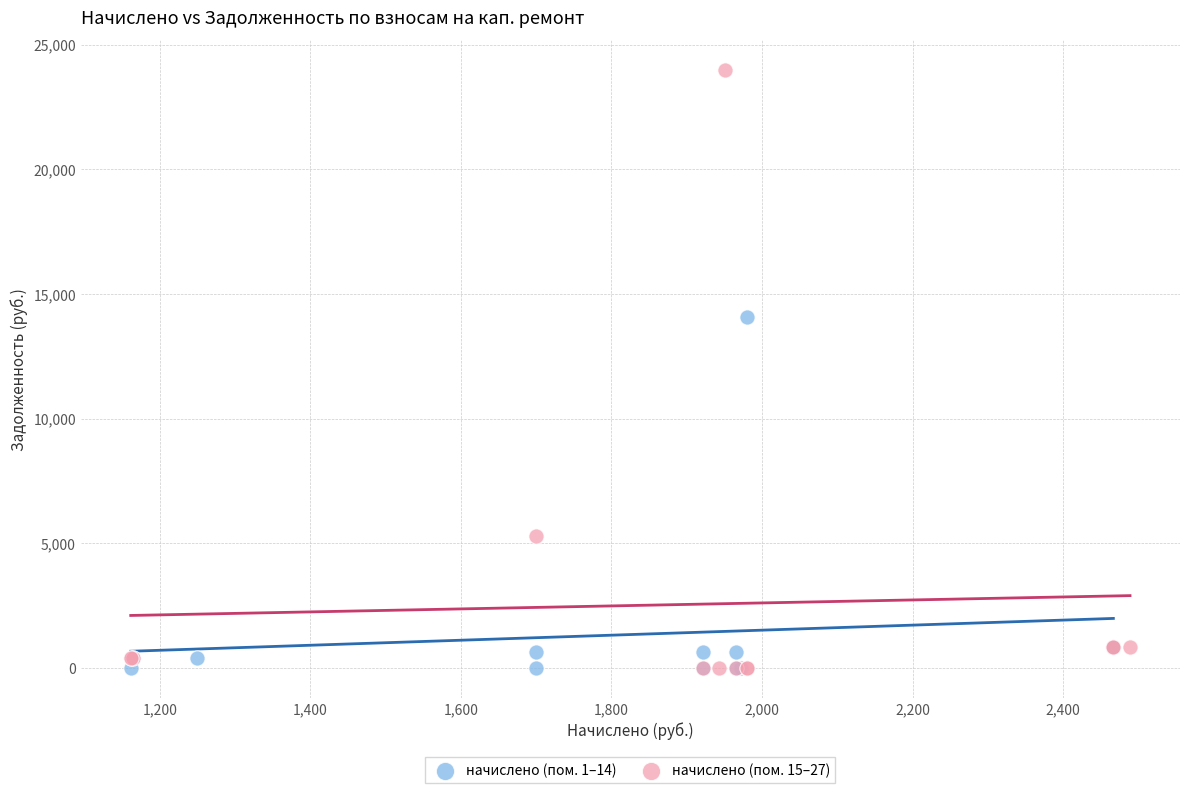

Which series contains the highest Y value?

начислено (пом. 15–27)